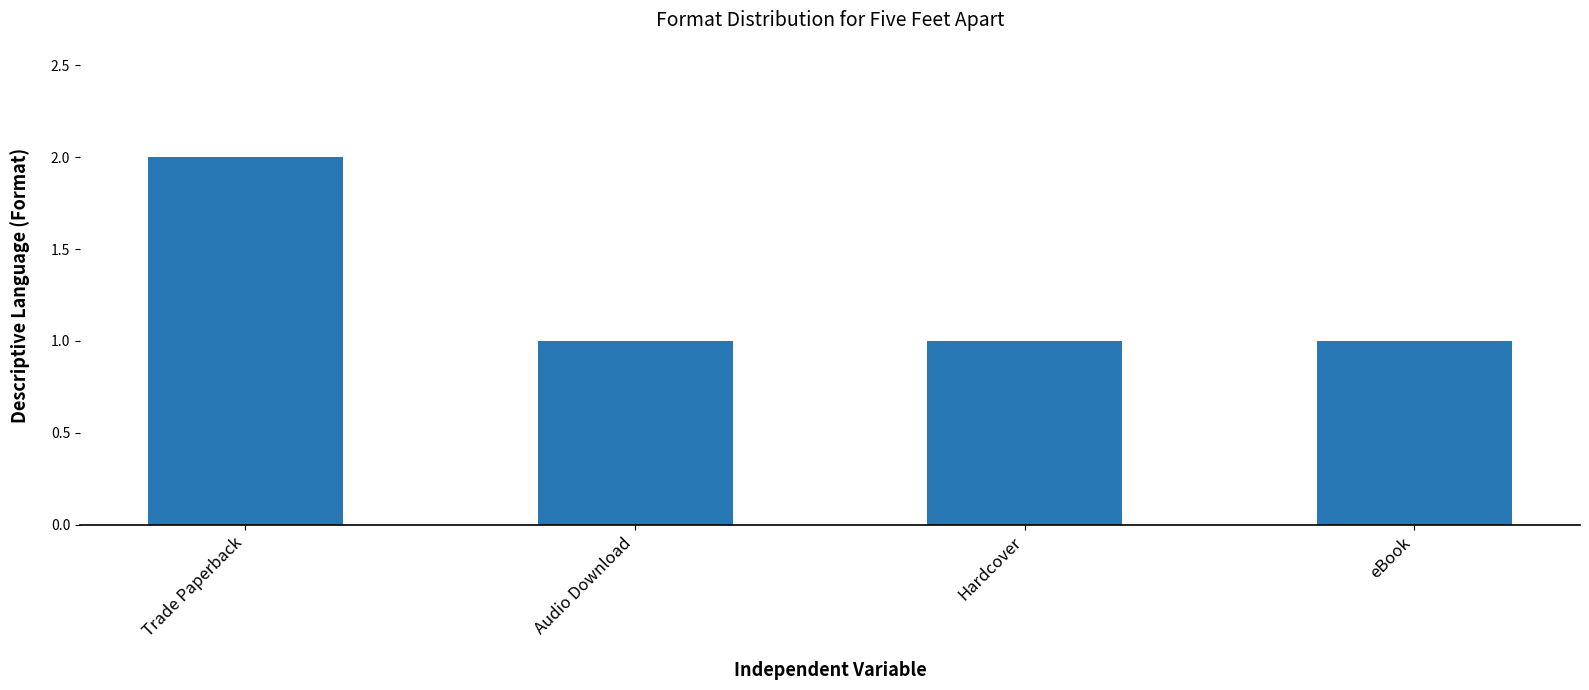

The chart shows a value of 1 at eBook. True or false?

True